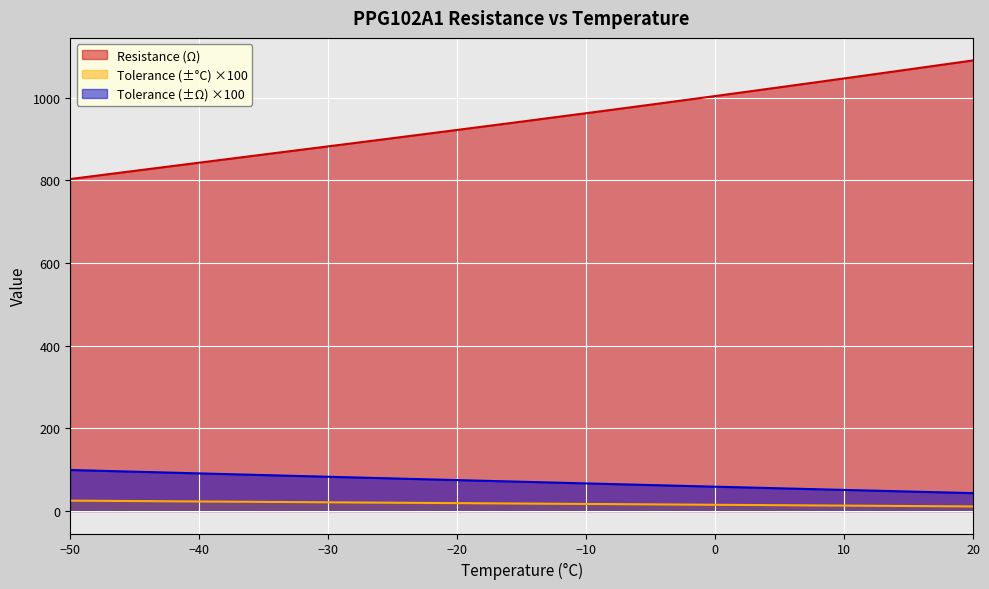

At -30, list the series in order from smallest to largest.

Tolerance (±°C), Tolerance (±Ω), Resistance (Ω)